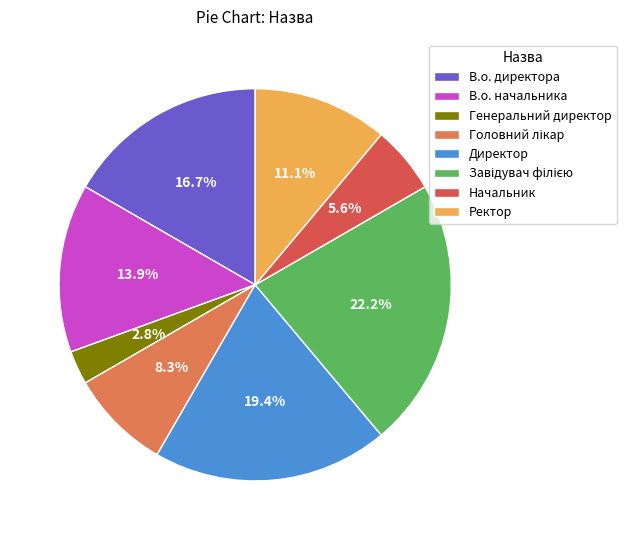

Which category has the smallest portion of the pie?

Генеральний директор